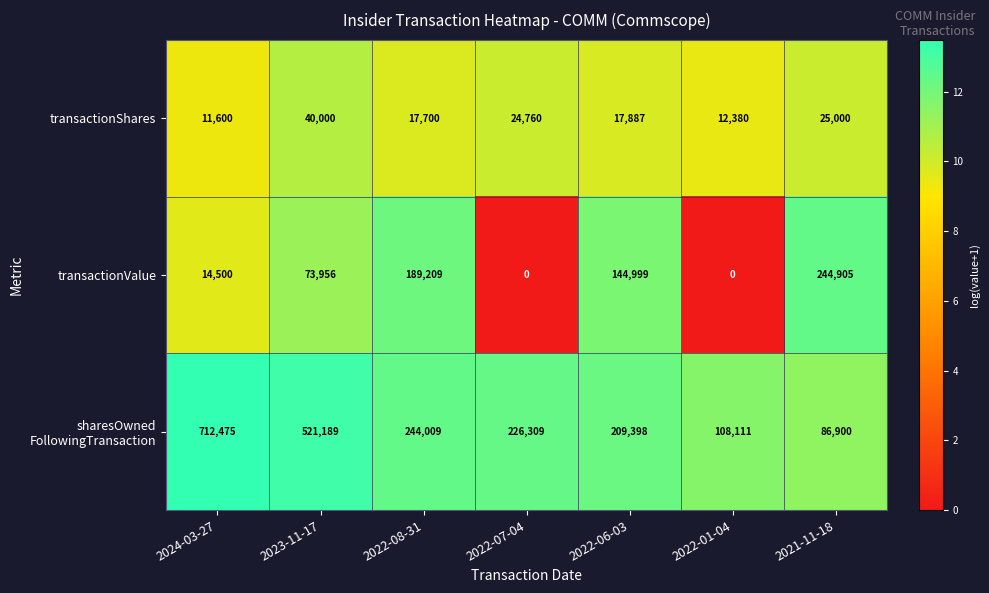

The transactionShares series shows 12380 at 2022-01-04. True or false?

True